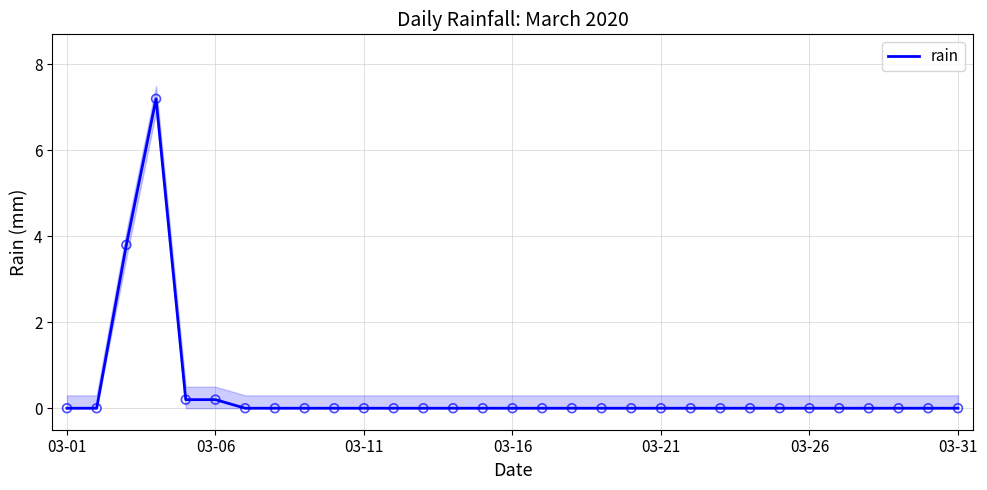

Between 13 and 03-31, which is larger?

13